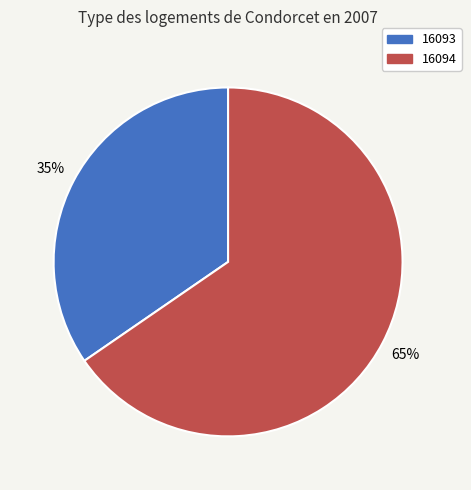

True or false: 16093 accounts for 41% of the total.

False